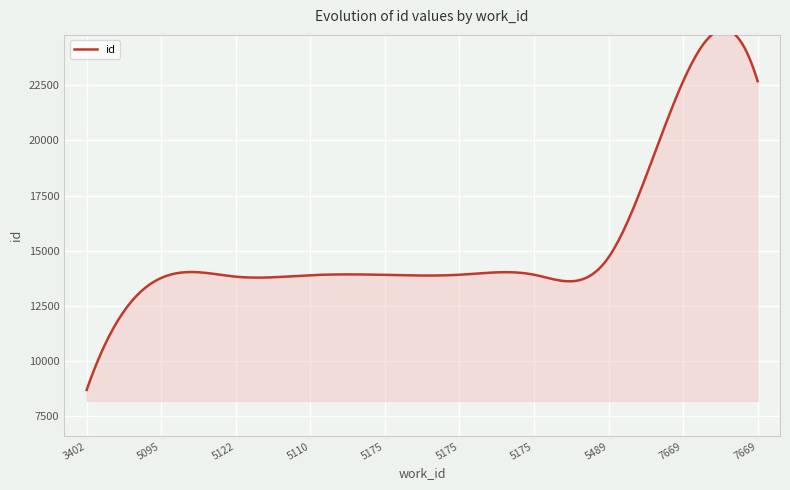

Reading left to right, transcribe all the data shown in this chart.

3402=8689	5095=13767	5122=13824	5110=13890	5175=13906	5175=13911	5175=13913	5489=14699	7669=22678	7669=22686